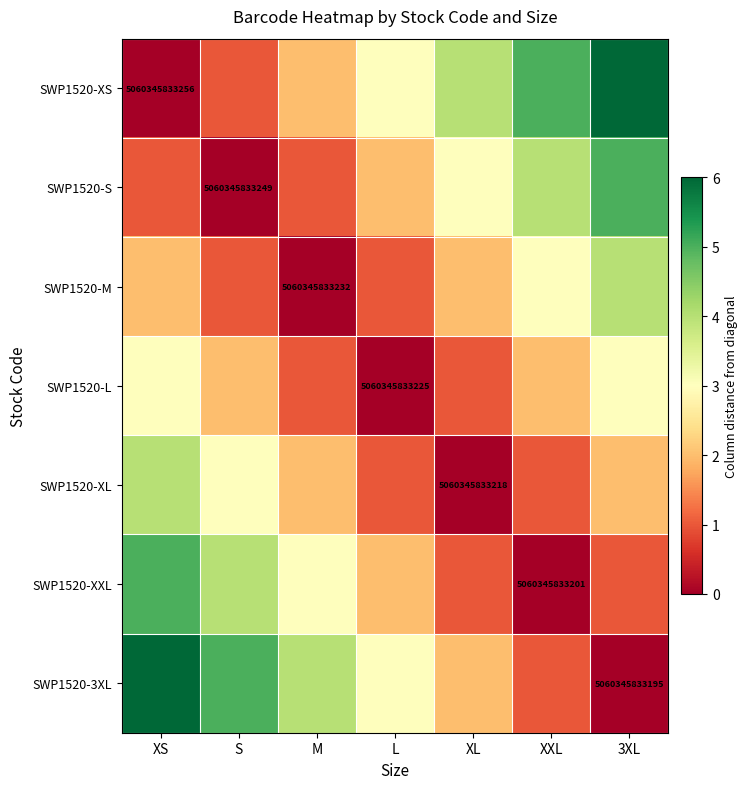

How many data points in SWP1520-S are above 2?

3